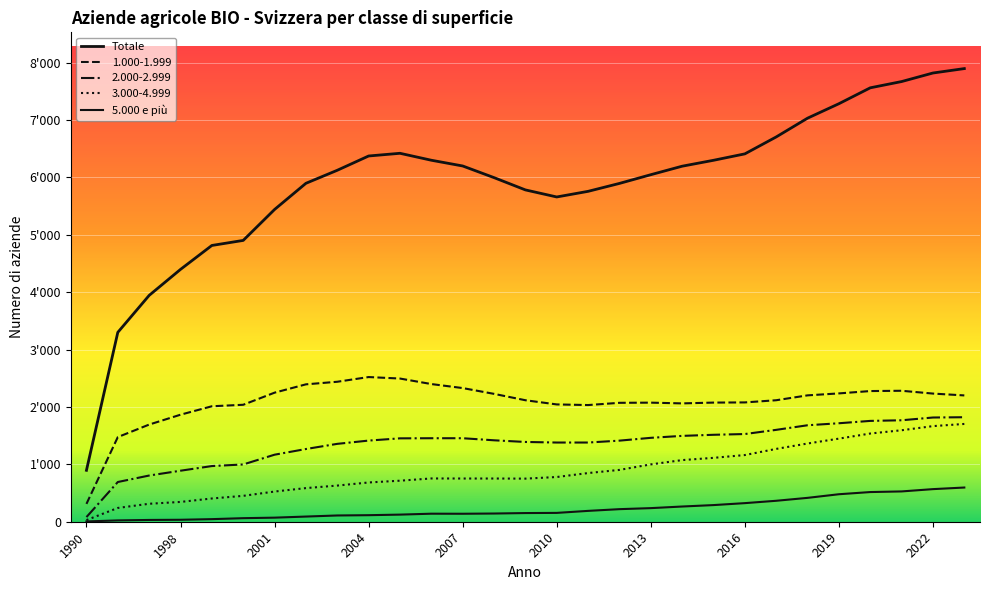

At which category is the sum across all series the highest?

2023